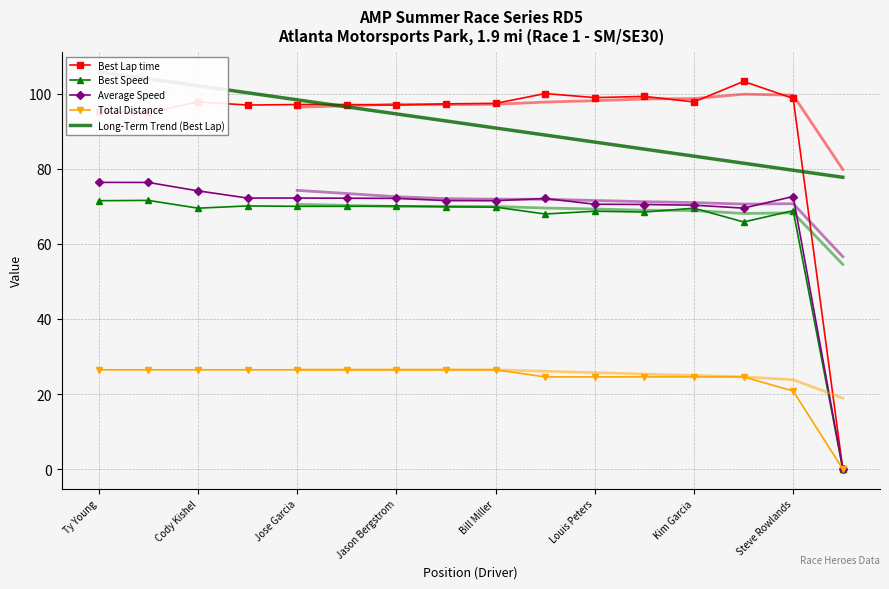

What are all the series names shown in the legend?

Best Lap time, Best Speed, Average Speed, Total Distance, Long-Term Trend (Best Lap)